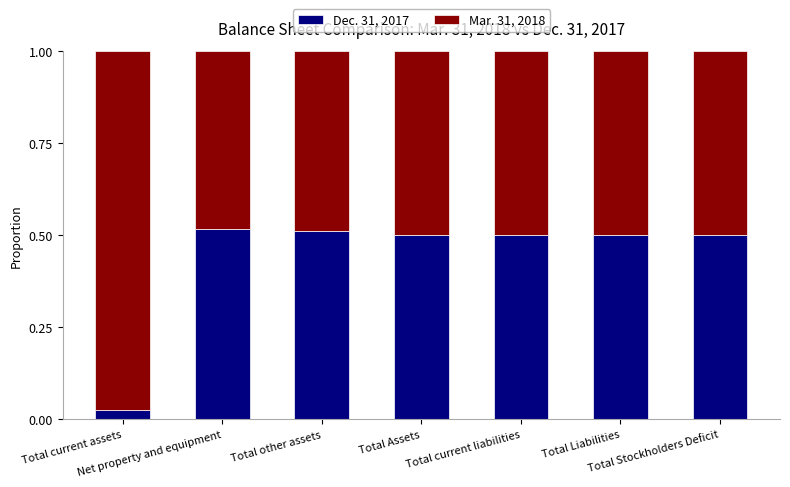

What is the sum of all Dec. 31, 2017 values?

3.1